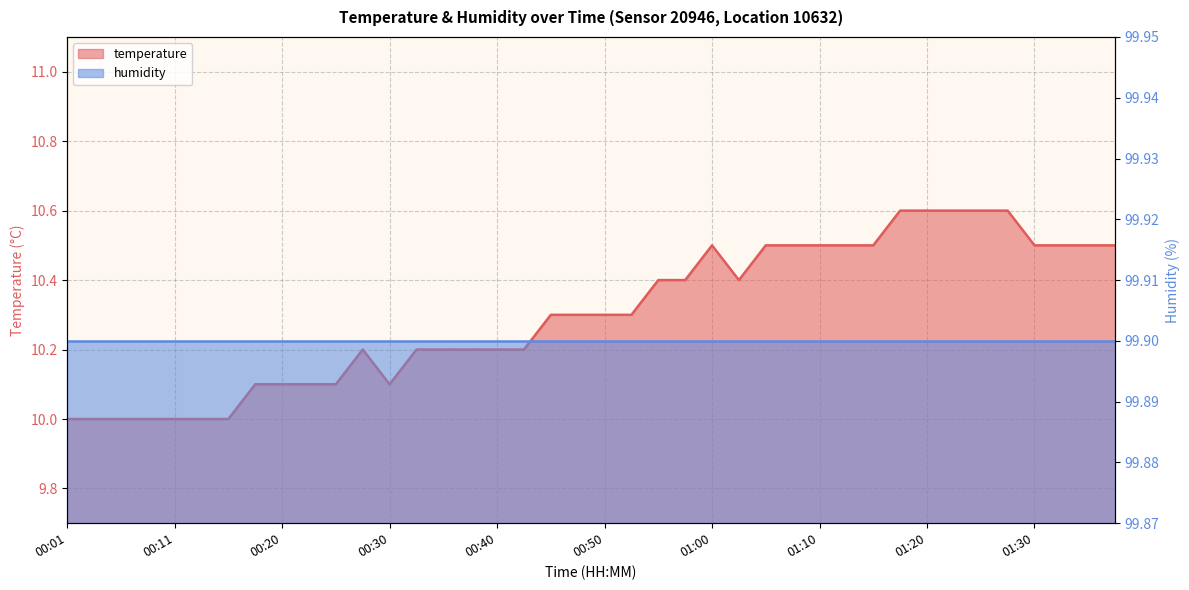

List the labels in order of value, largest first.

01:17, 01:20, 01:22, 01:25, 01:27, 01:00, 01:05, 01:08, 01:10, 01:12, 01:15, 01:30, 01:32, 01:35, 01:37, 00:55, 00:58, 01:03, 00:45, 00:48, 00:50, 00:53, 00:28, 00:33, 00:35, 00:38, 00:40, 00:43, 00:18, 00:20, 00:23, 00:25, 00:30, 00:01, 00:03, 00:06, 00:08, 00:11, 00:13, 00:15